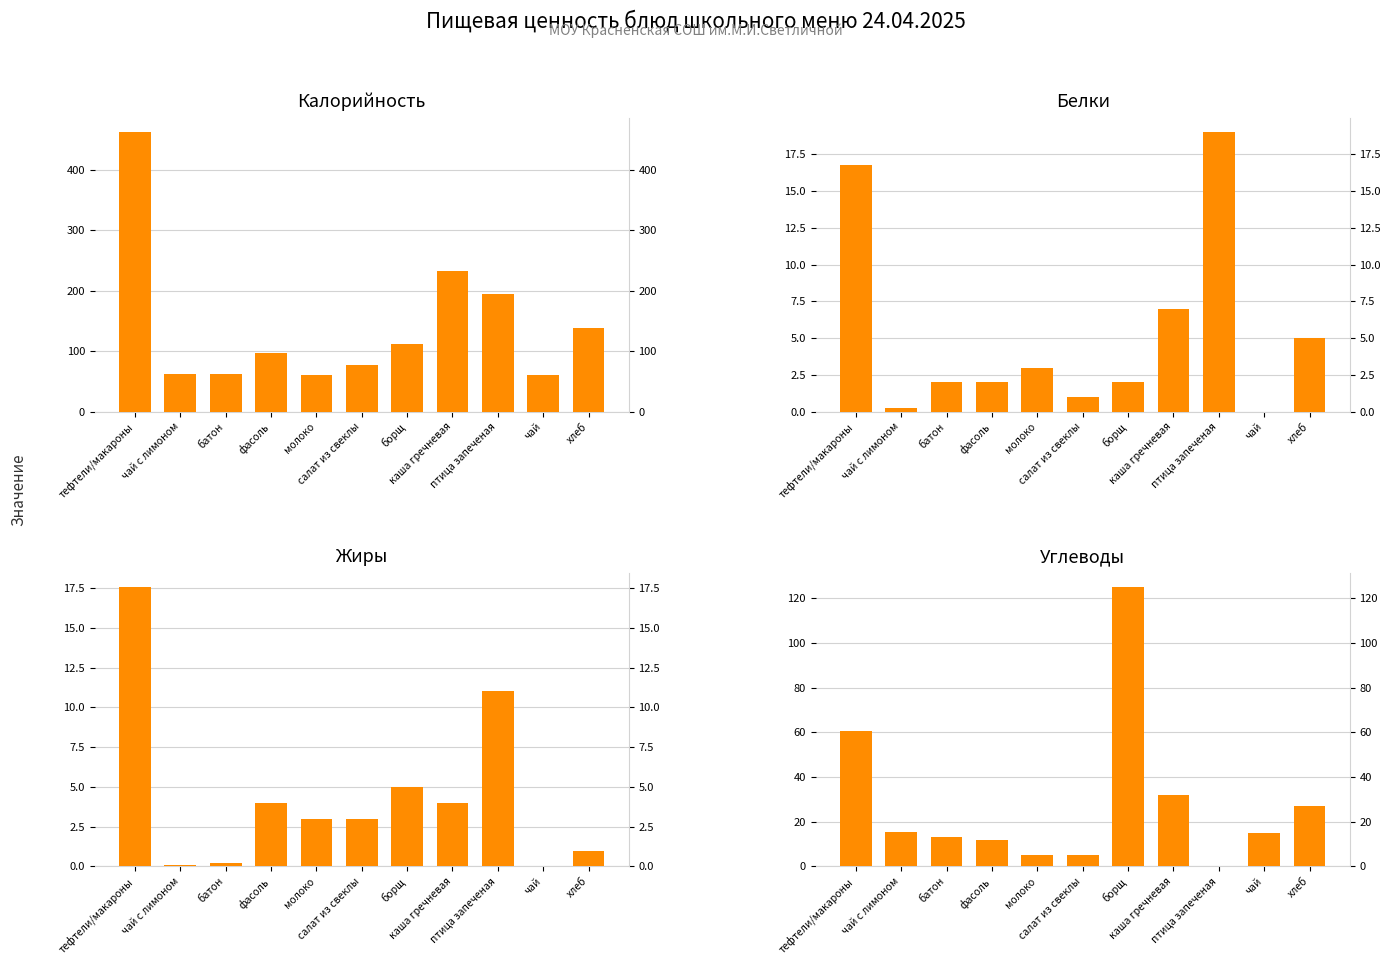

Which category has the lowest value in the Белки series?

чай